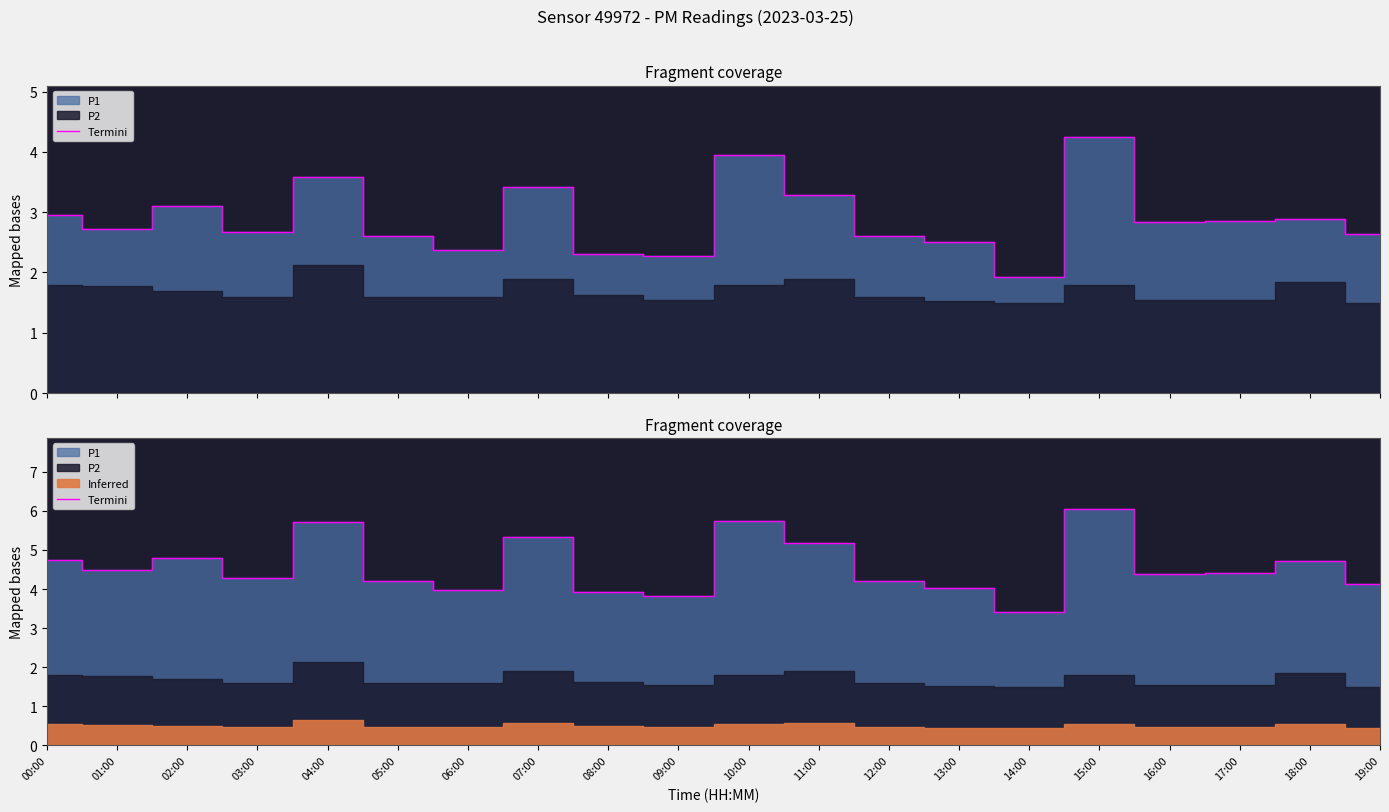

Which label corresponds to the smallest value in the chart?

14:00